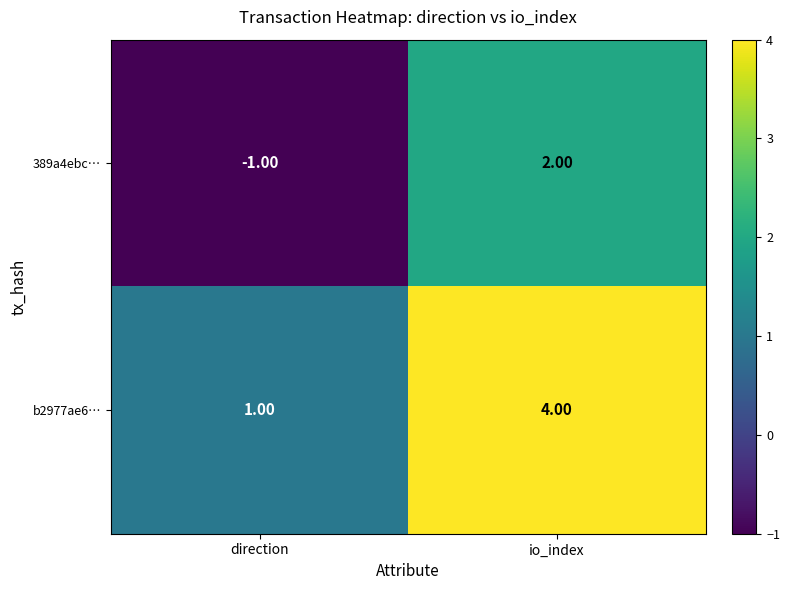

How many categories are shown in the chart?

2